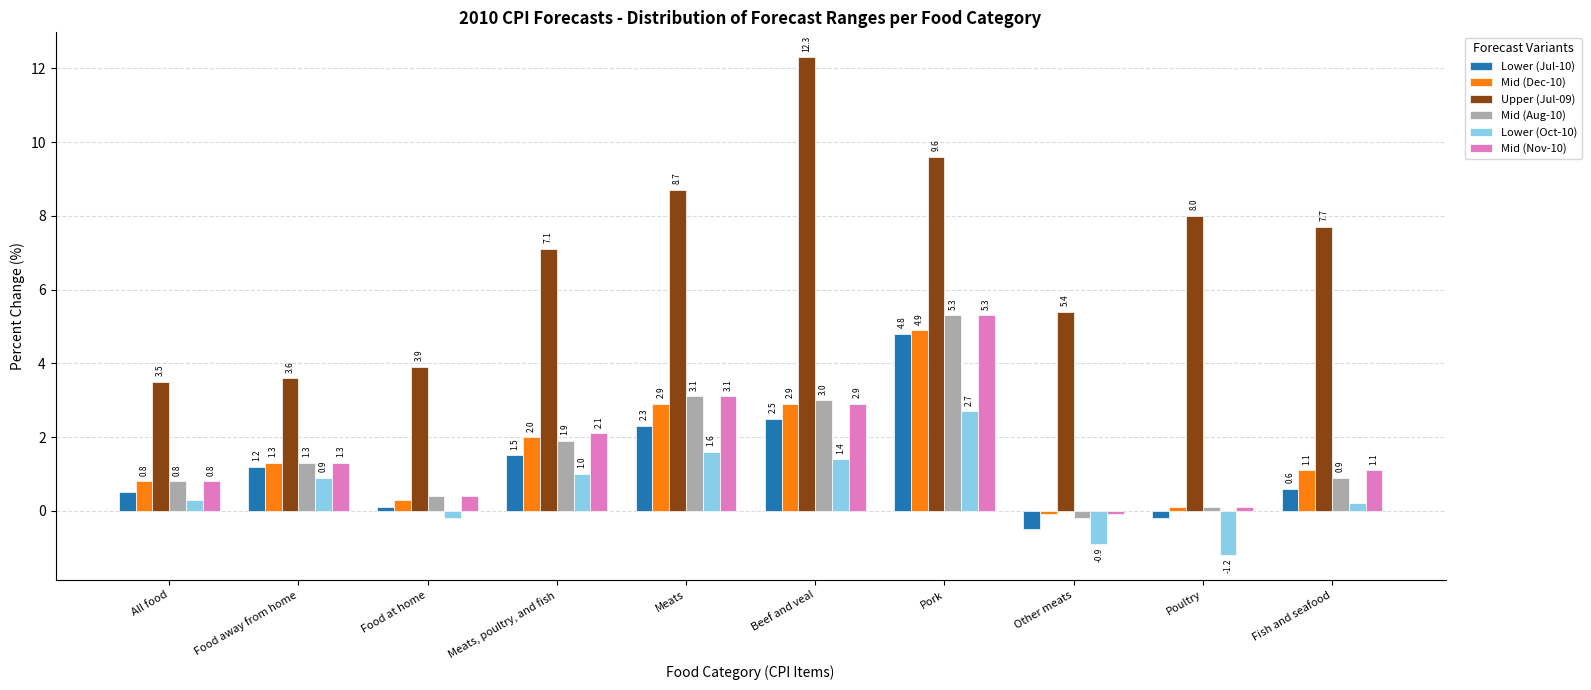

What is the total value across all series at Beef and veal?

25.0